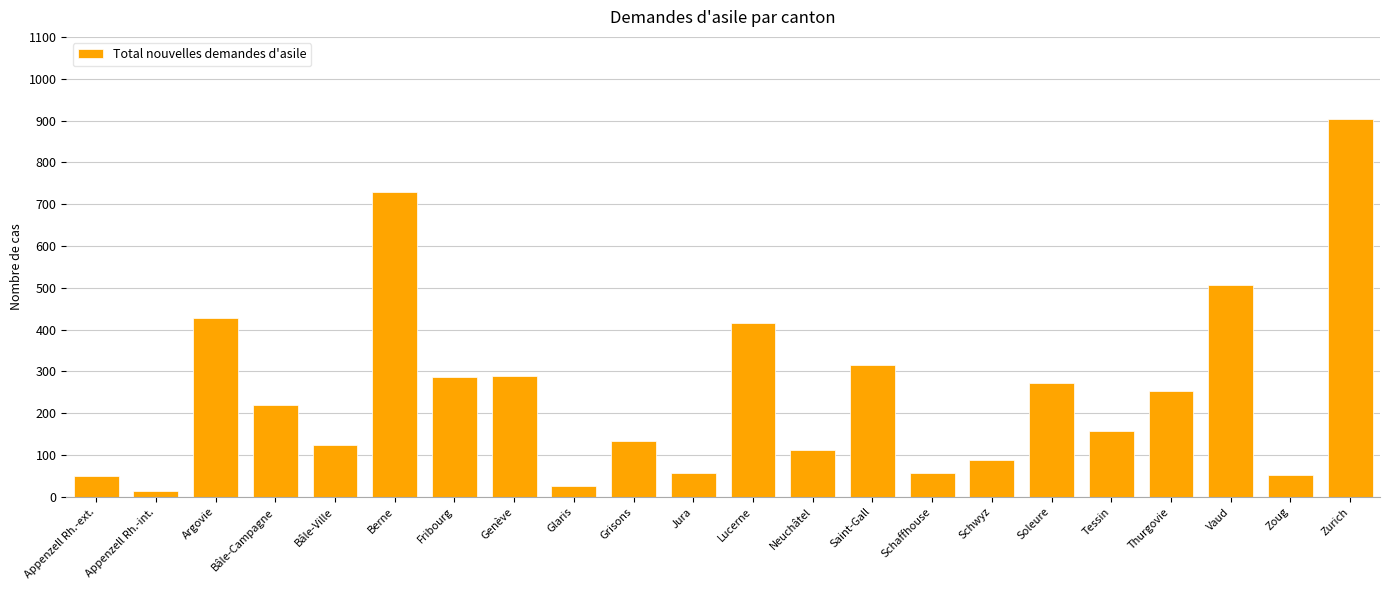

What is the difference between the values at Appenzell Rh.-int. and Bâle-Ville?

111